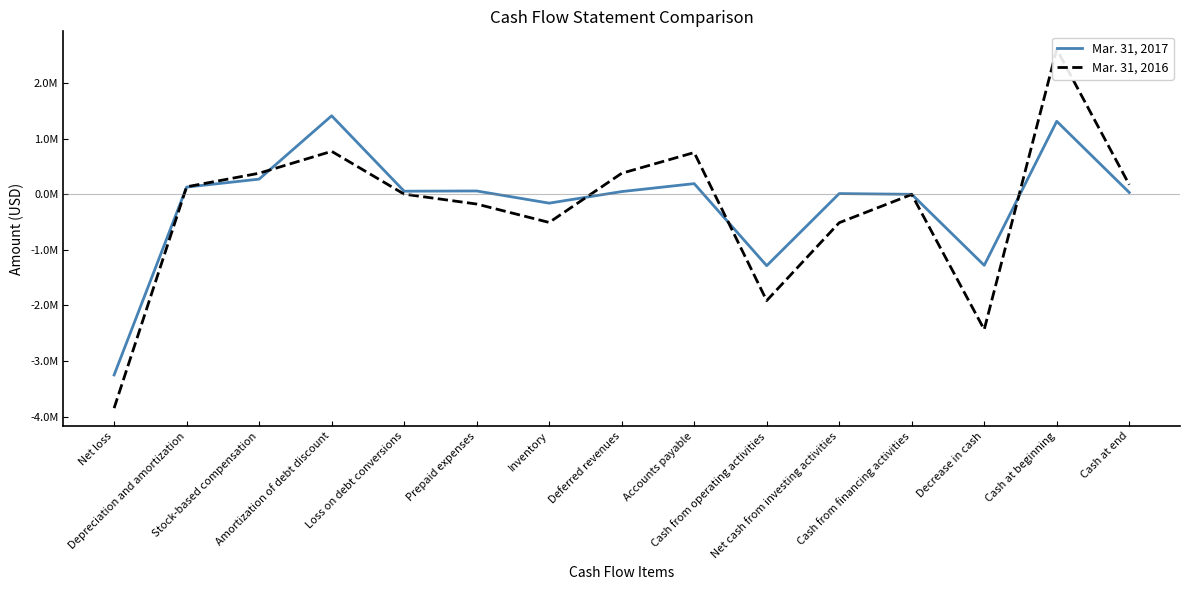

Which series has the largest range (max minus min)?

Mar. 31, 2016